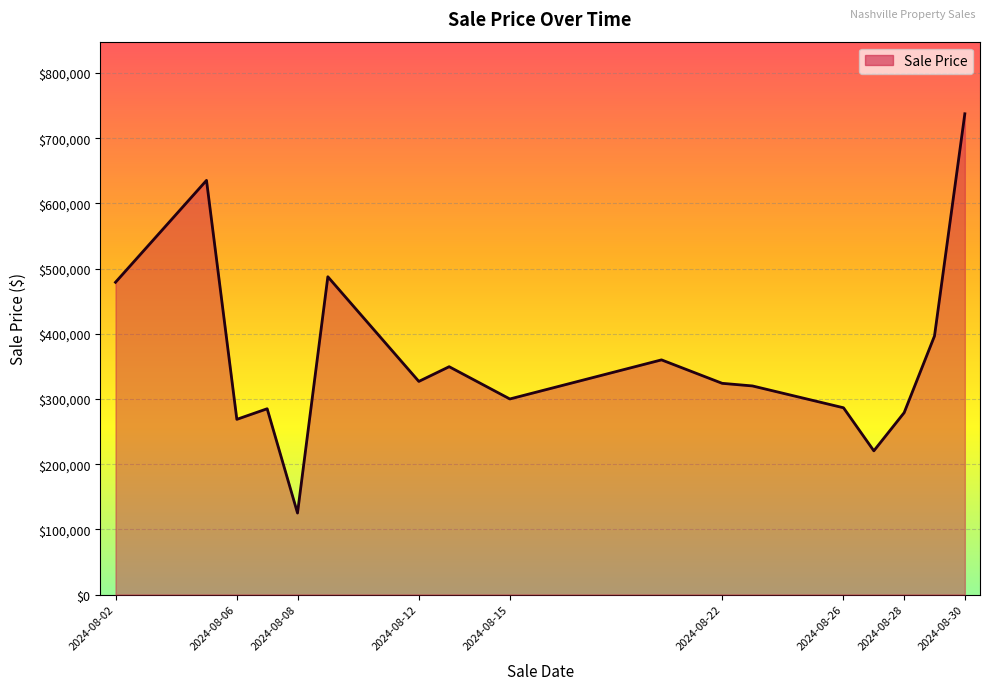

What is the maximum value shown in the chart?

737500.0